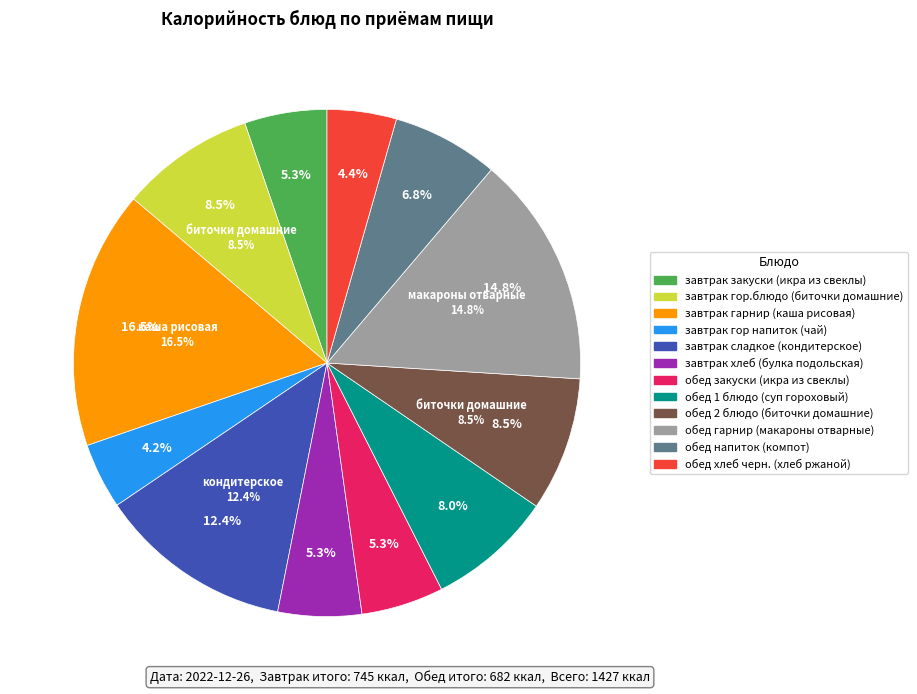

To the nearest percent, what is the difference between the largest and smallest slice percentages?

12%